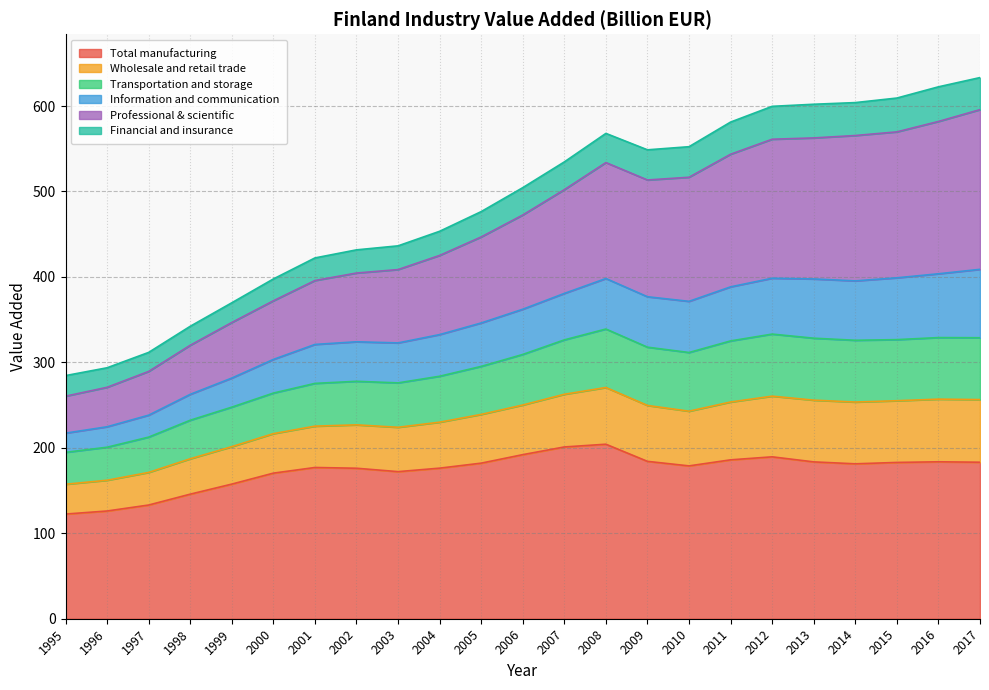

True or false: Total manufacturing has a value of 239.0 at 2015.

False